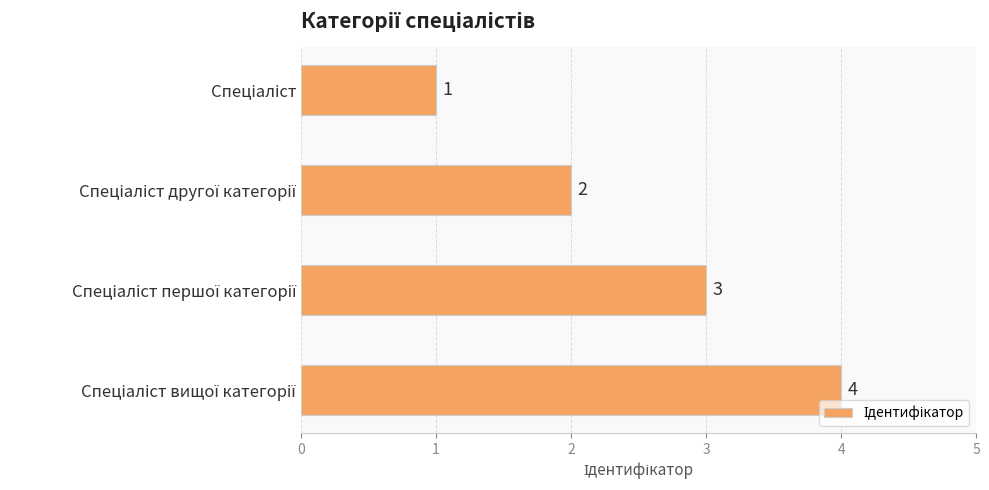

What is the smallest value displayed?

1